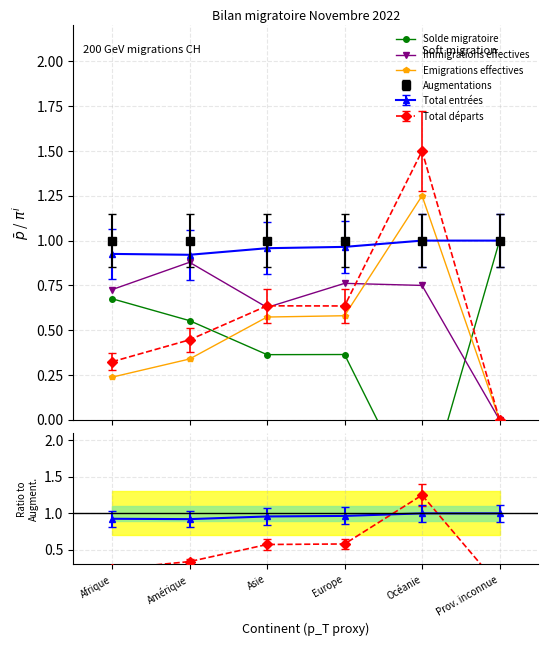

How many data points in Emigrations effectives are above 0?

5